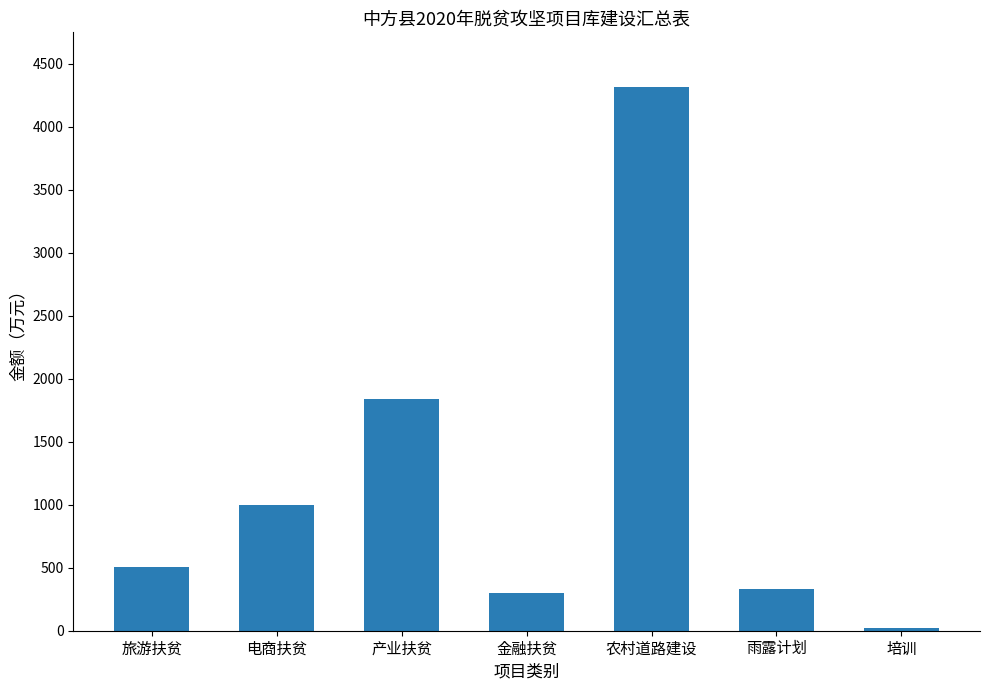

Reading left to right, extract all data points from this chart.

509.0	1000.0	1841.1	300.0	4316.5	330.0	25.0